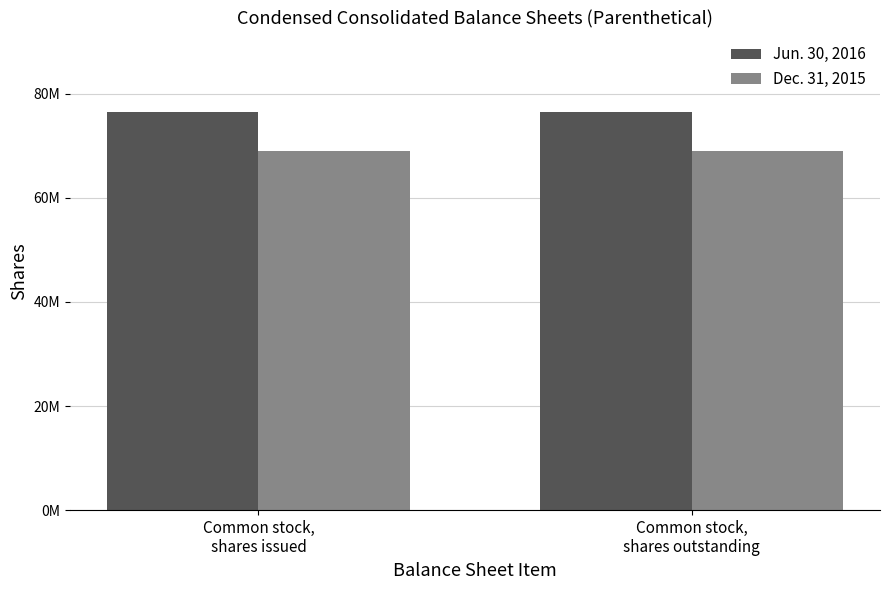

List the series in order of their peak value, highest first.

Jun. 30, 2016, Dec. 31, 2015